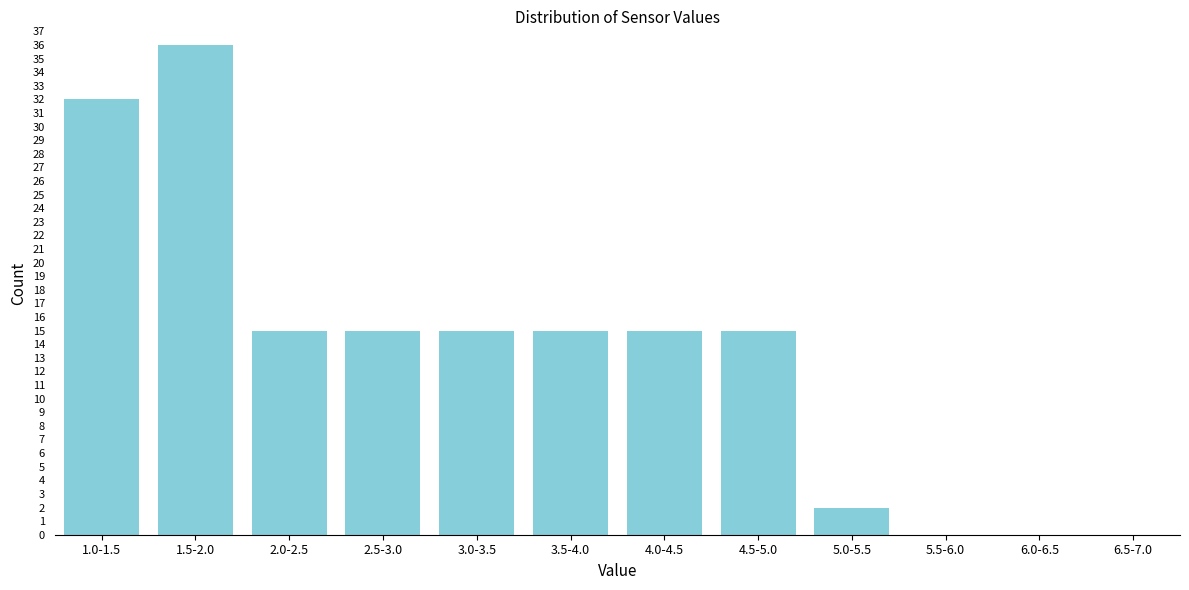

Reading left to right, transcribe all the data shown in this chart.

1.0-1.5=32	1.5-2.0=36	2.0-2.5=15	2.5-3.0=15	3.0-3.5=15	3.5-4.0=15	4.0-4.5=15	4.5-5.0=15	5.0-5.5=2	5.5-6.0=0	6.0-6.5=0	6.5-7.0=0